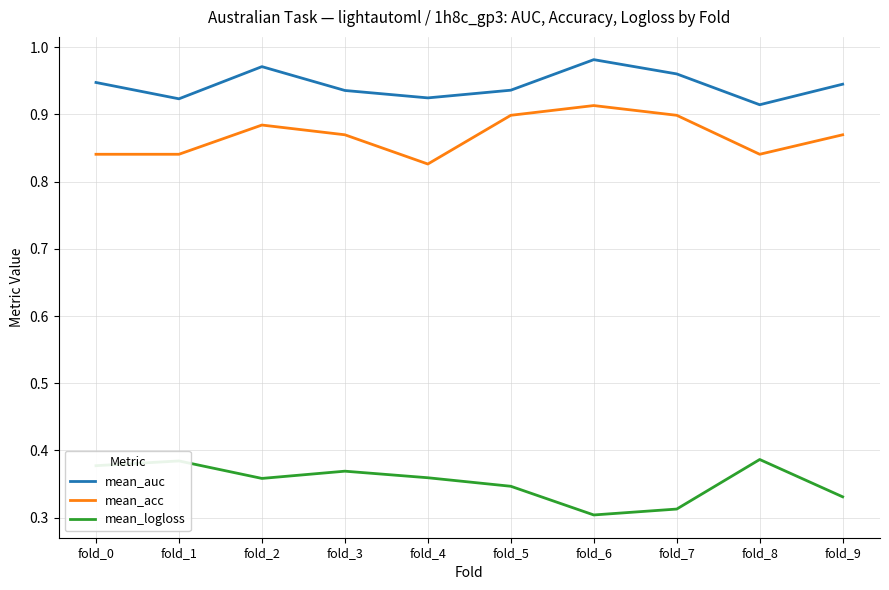

Rank the series at fold_9 from highest to lowest value.

mean_auc, mean_acc, mean_logloss